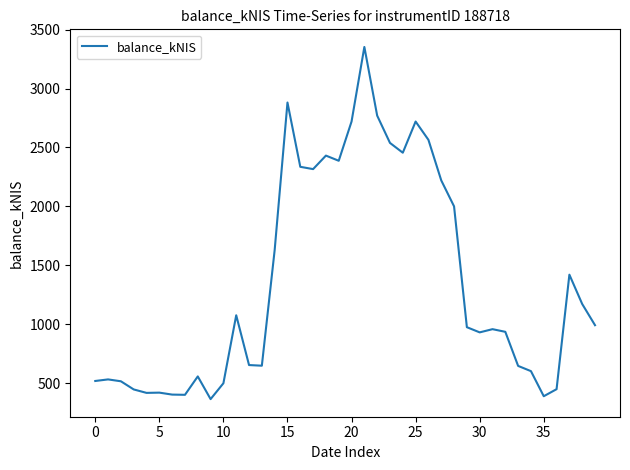

What is the minimum value shown in the chart?

364.0